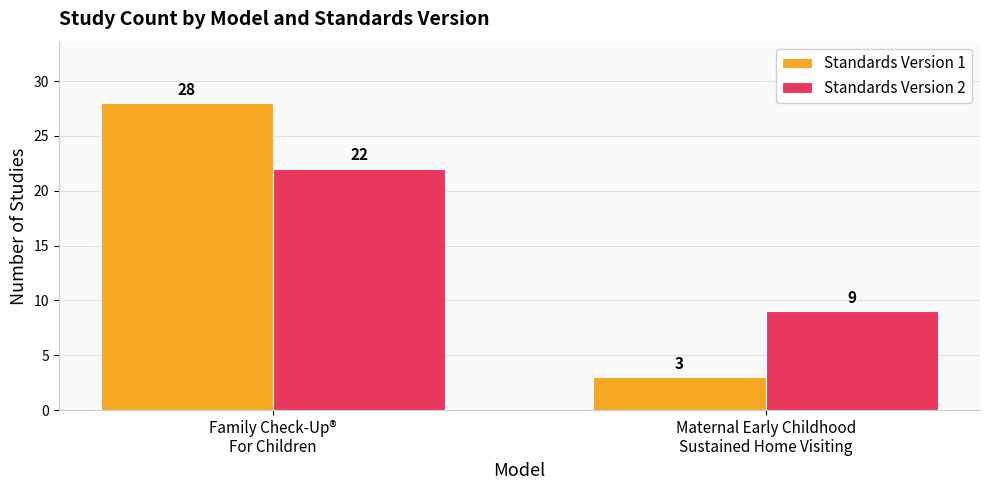

How many categories are shown in the chart?

2